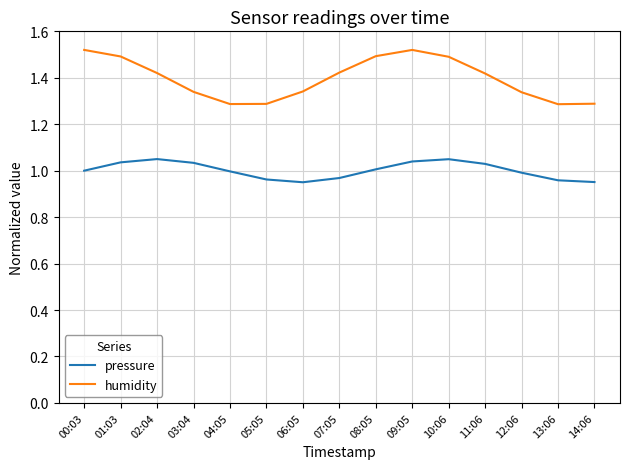

Is the value of pressure at 08:05 greater than the value of humidity at 00:03?

No